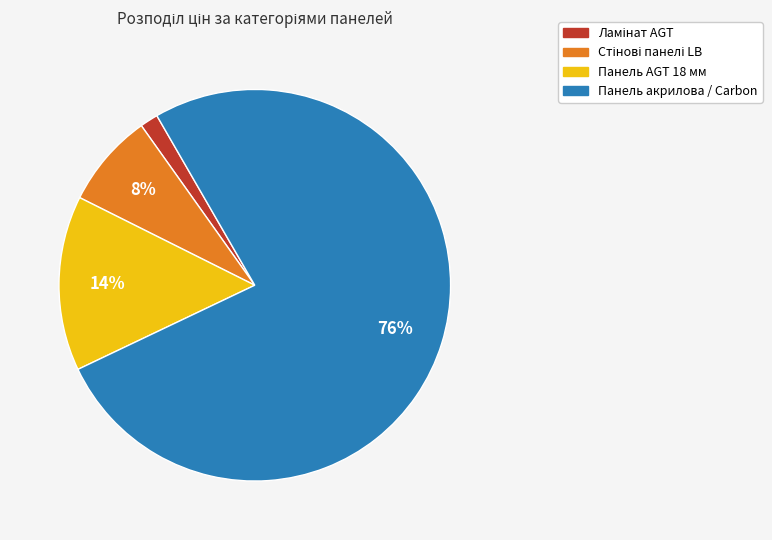

Does any single category account for the majority?

Yes